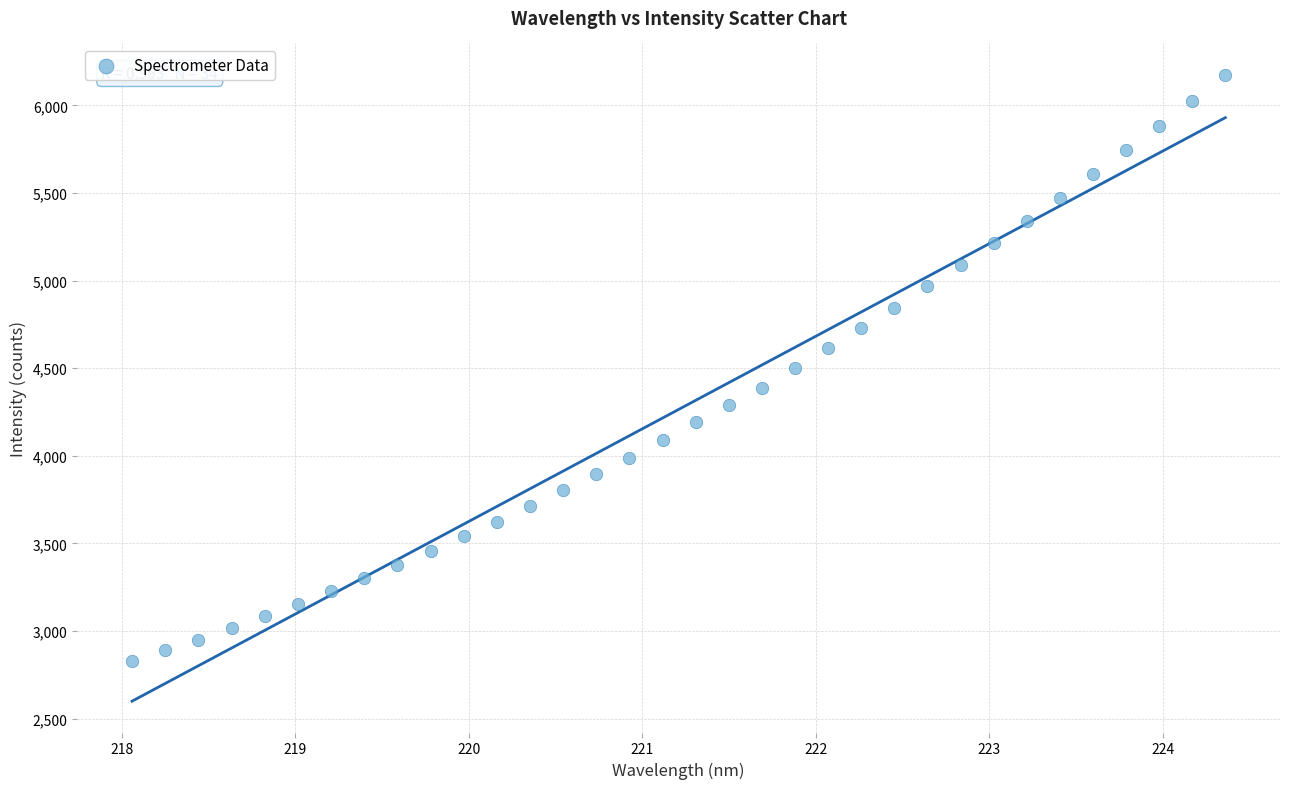

What is the range of Y values (max minus min)?

3346.4